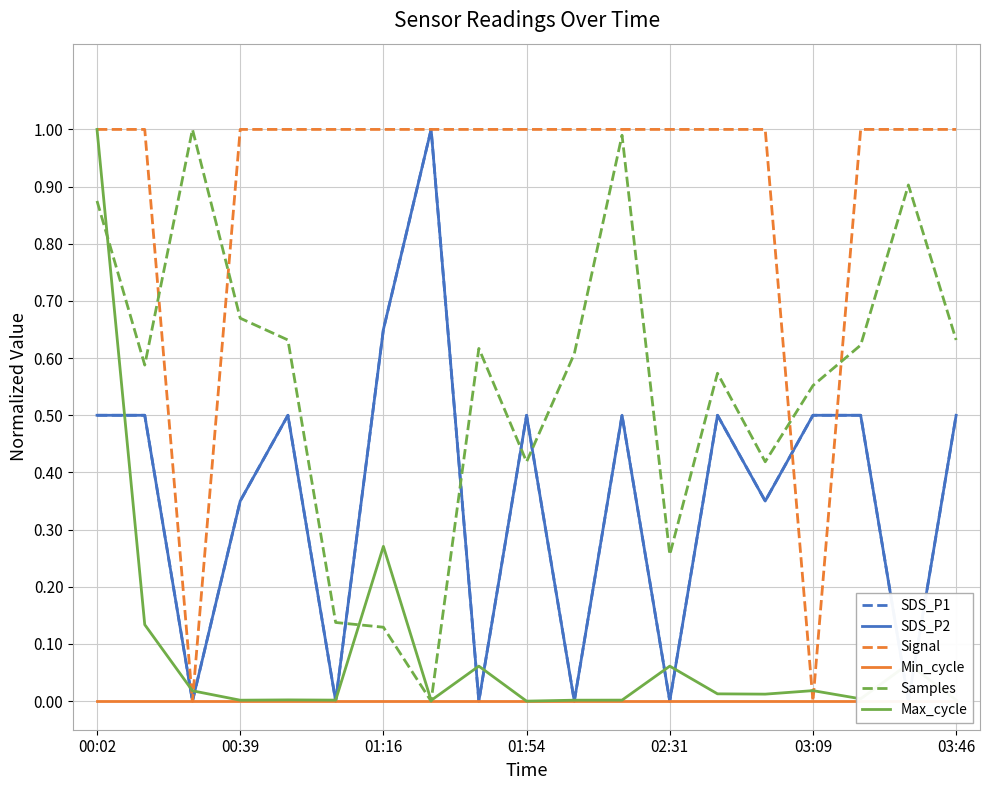

Rank the series by their maximum value, from highest to lowest.

SDS_P1, SDS_P2, Signal, Samples, Max_cycle, Min_cycle